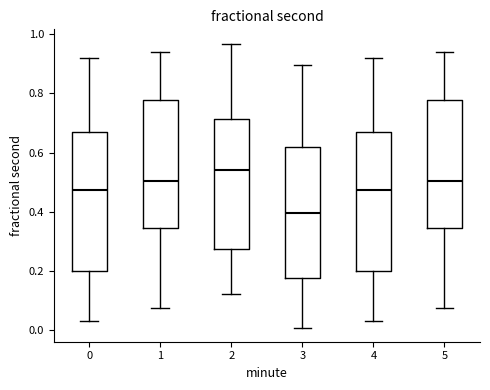

Where does the upper whisker of the box at x = 1 end on the y-axis? The values are not printed on the chart, so give them approximately, as read against the axis.

0.94